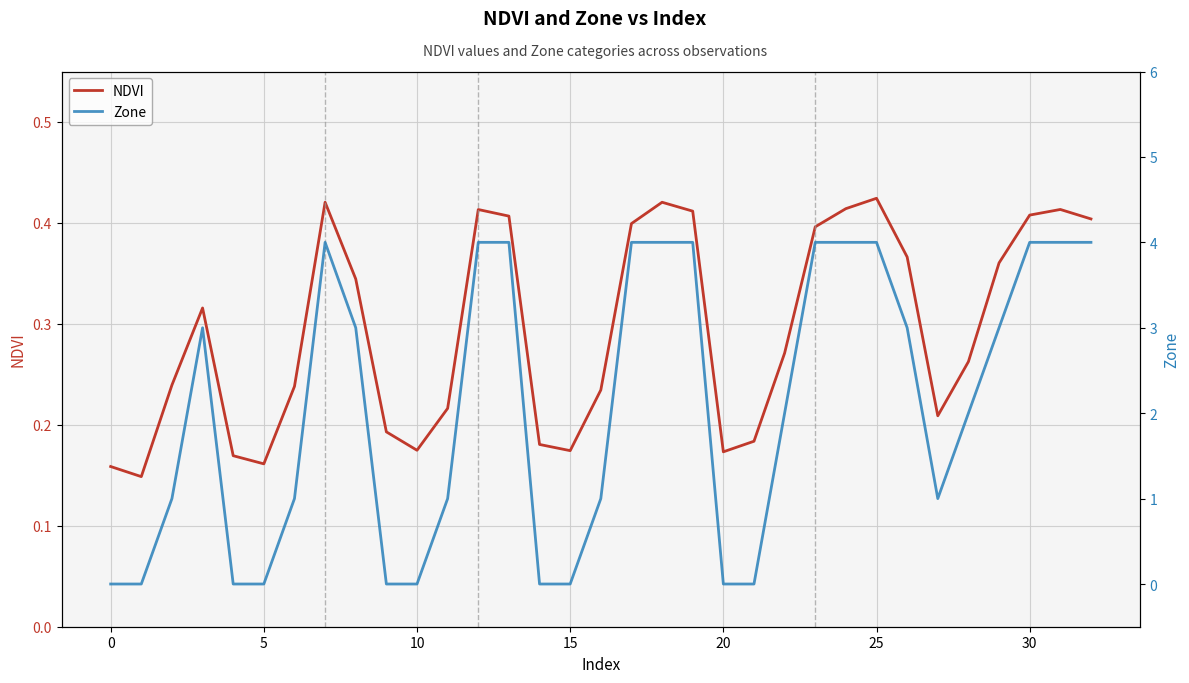

List the series in order of their peak value, lowest first.

NDVI, Zone